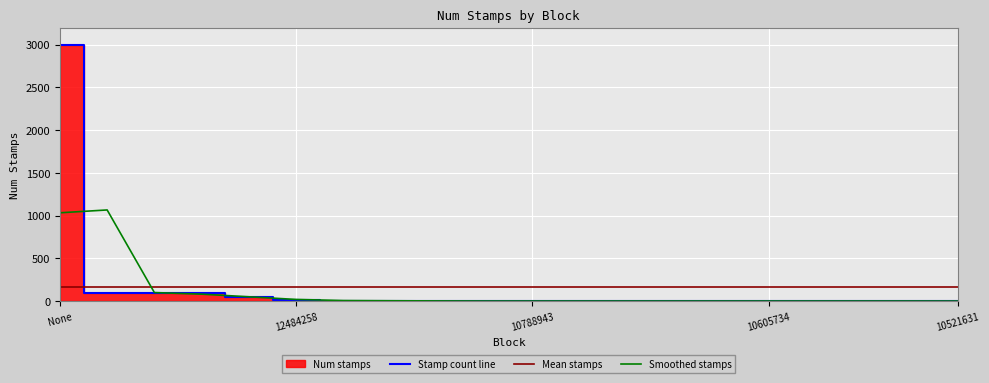

At which category does the chart reach its peak across all series?

None